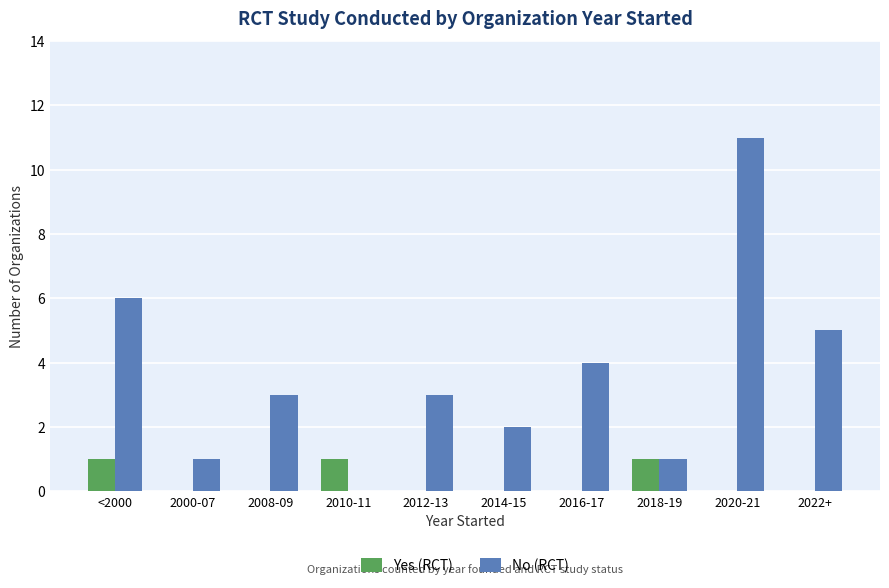

Are the bars horizontal?

No